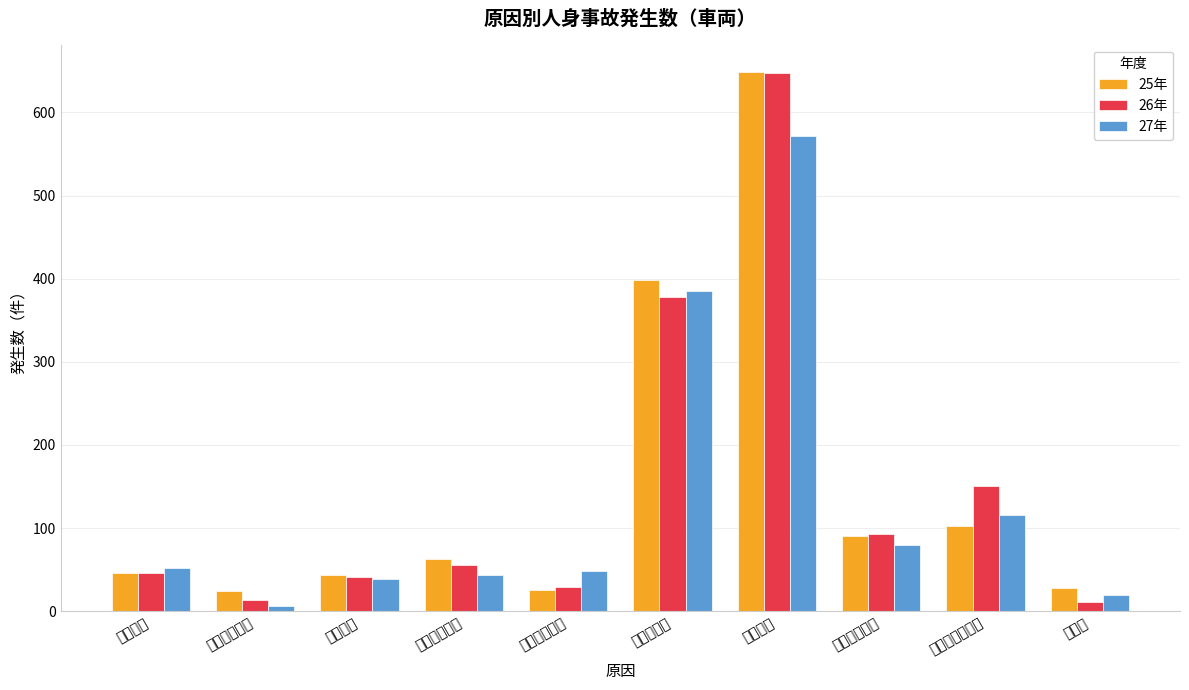

Rank the series by their maximum value, from lowest to highest.

27年, 26年, 25年